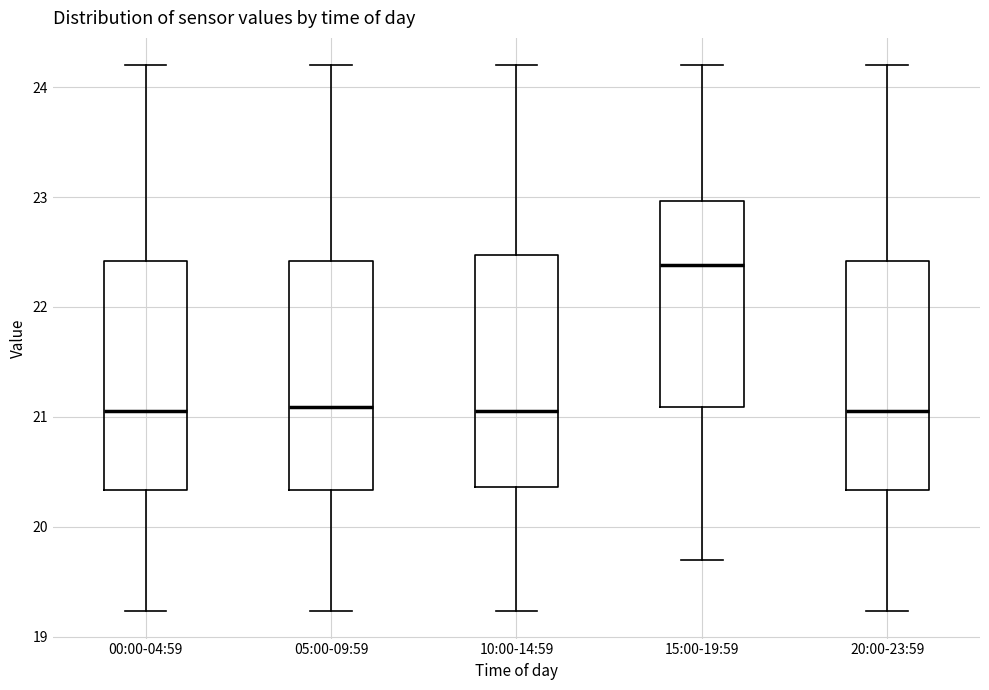

Reading left to right, read every box against the y-axis: the position of its median line, the range the box covers, and the ends of its whiskers. The values are not printed on the chart, so give them approximately, as read against the axis.

00:00-04:59: median 21.1, box 20.3 to 22.4, whiskers 19.2 to 24.2
05:00-09:59: median 21.1, box 20.3 to 22.4, whiskers 19.2 to 24.2
10:00-14:59: median 21.1, box 20.4 to 22.5, whiskers 19.2 to 24.2
15:00-19:59: median 22.4, box 21.1 to 23.0, whiskers 19.7 to 24.2
20:00-23:59: median 21.1, box 20.3 to 22.4, whiskers 19.2 to 24.2